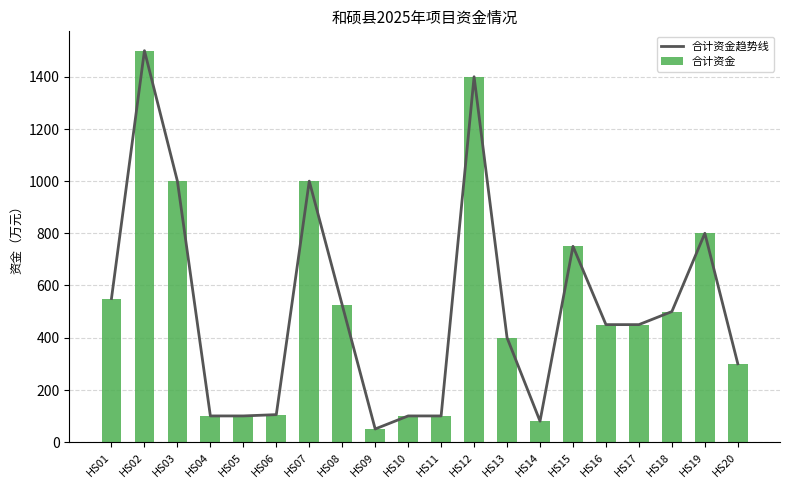

What is the highest value of the 合计资金 series?

1500